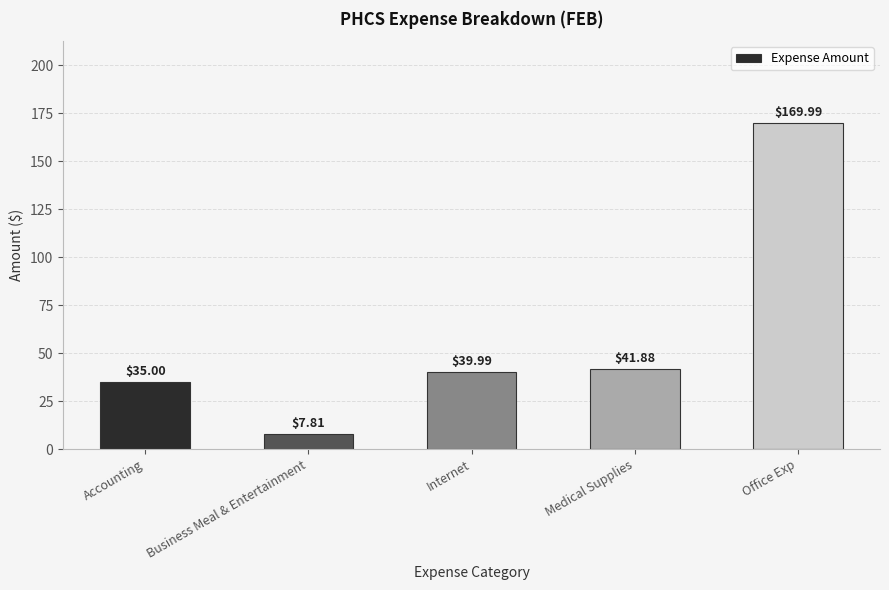

What position from the right is Office Exp?

1